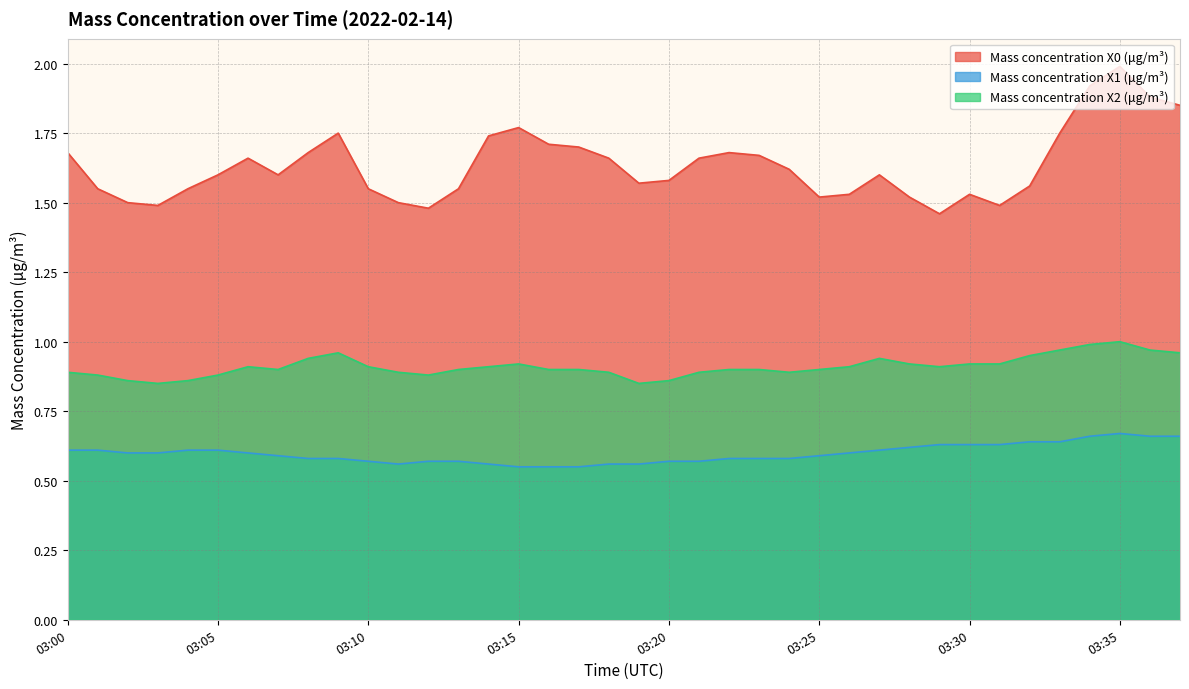

At which category does the chart reach its minimum across all series?

03:15